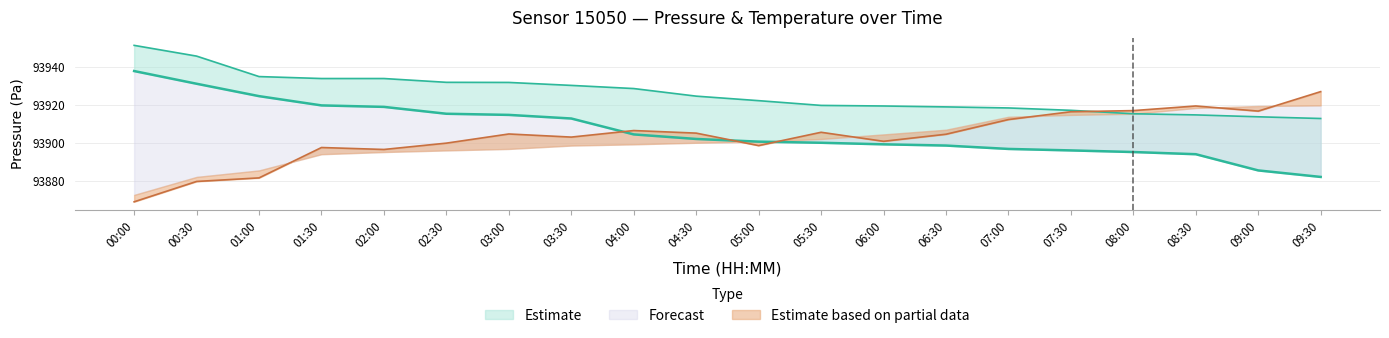

How many values in the pressure_mid series are below 93901?

10